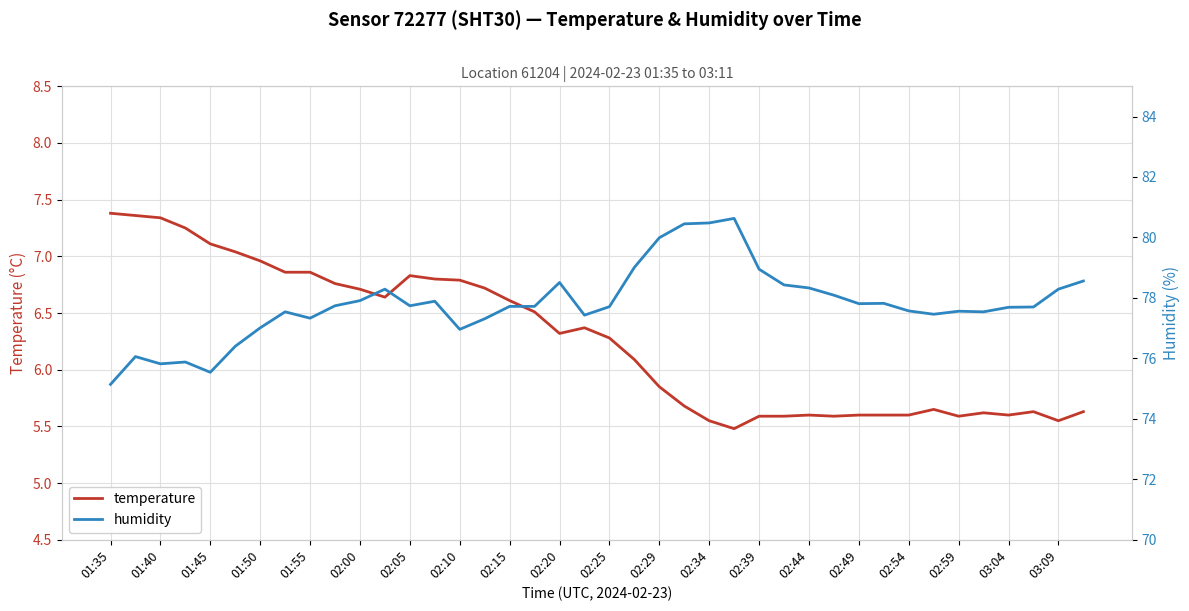

True or false: temperature has a value of 5.6 at 02:49.

True